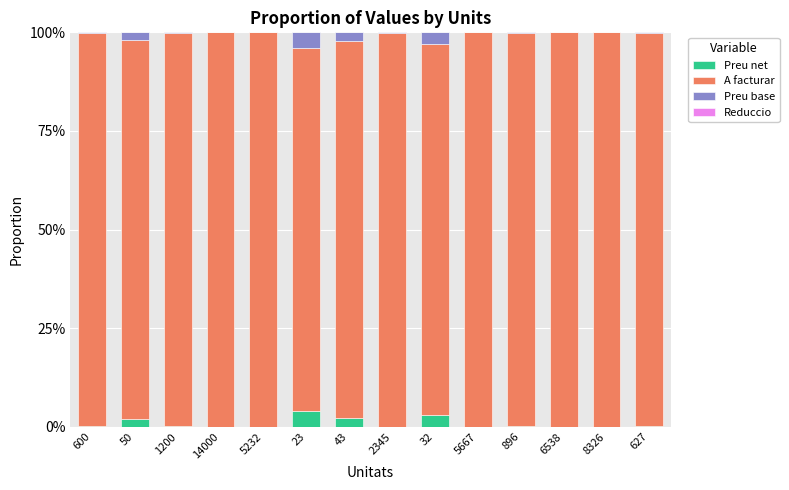

List the series in order of their peak value, highest first.

A facturar, Preu base, Preu net, Reduccio